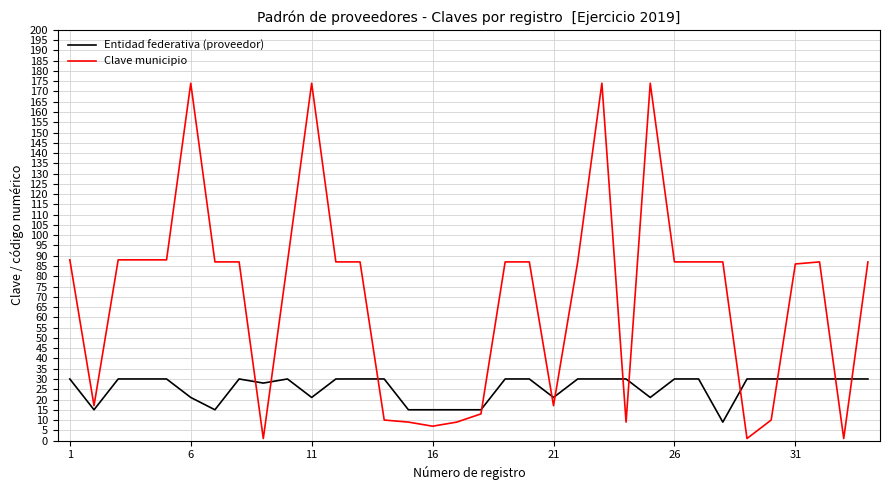

True or false: Entidad federativa (proveedor) and Clave municipio cross at least once.

True